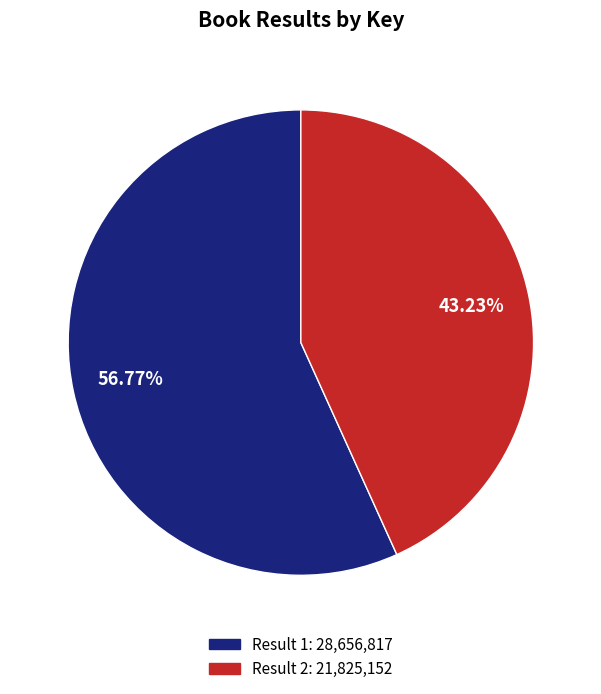

What is the ratio of the value at Result 2: 21,825,152 to the value at Result 1: 28,656,817?

0.8